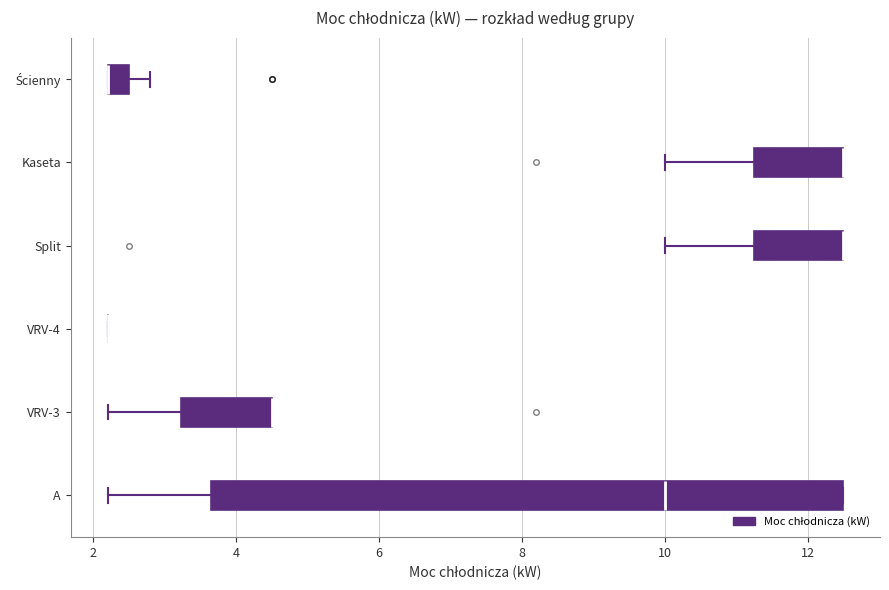

Which box is the widest, from its left edge to its right edge?

A